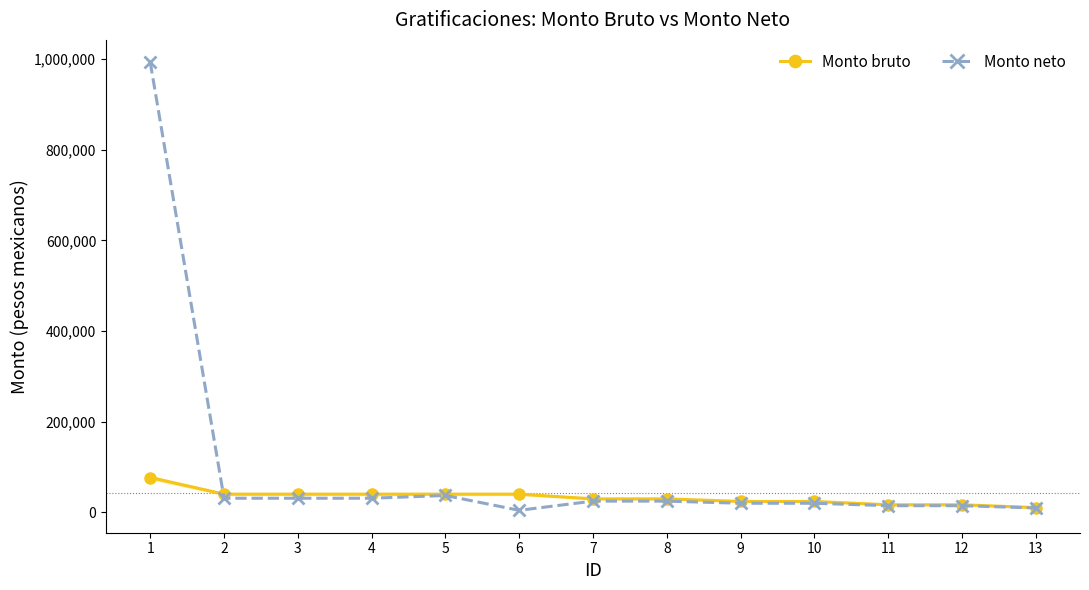

The value of Monto bruto at 9 is 23589.7. True or false?

True